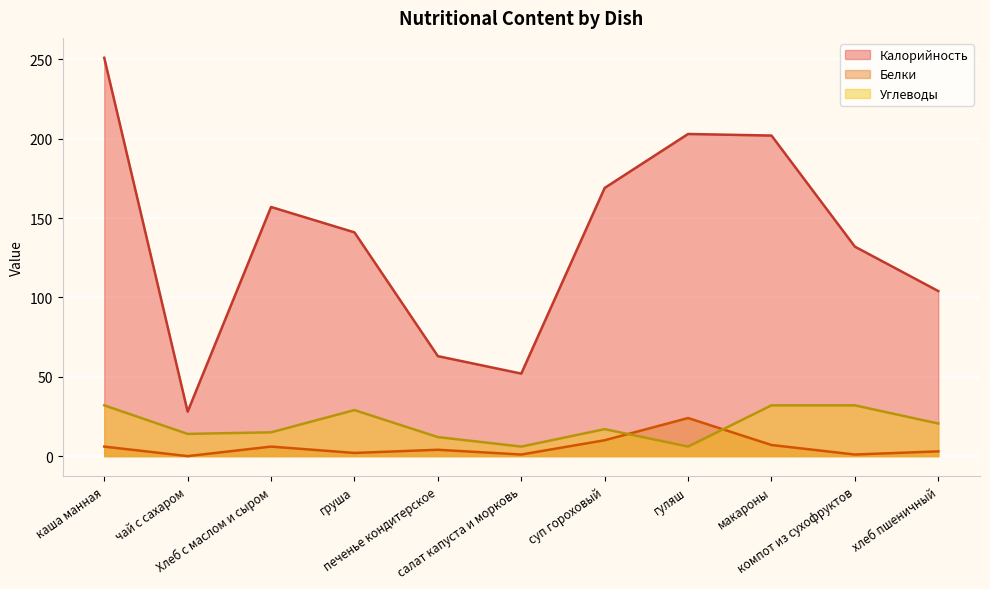

True or false: Калорийность and Углеводы cross at least once.

False